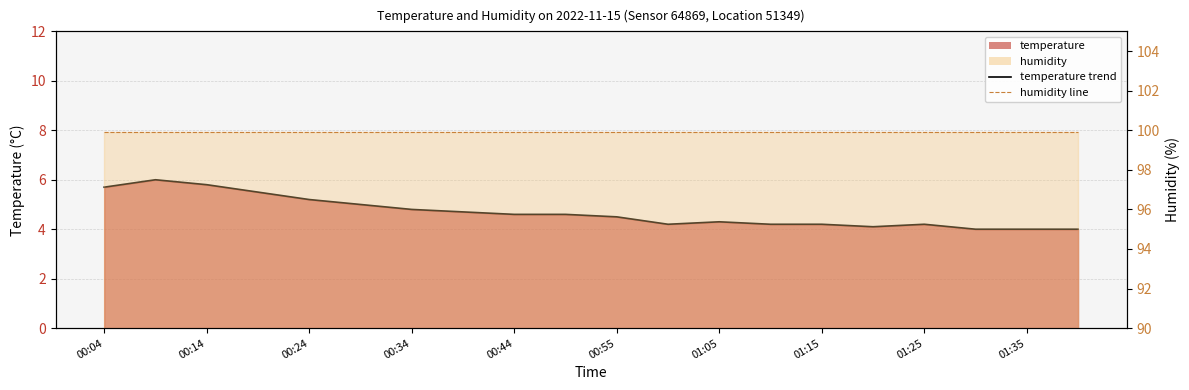

How many interior local valleys (lower than both neighbors) does the data have?

2